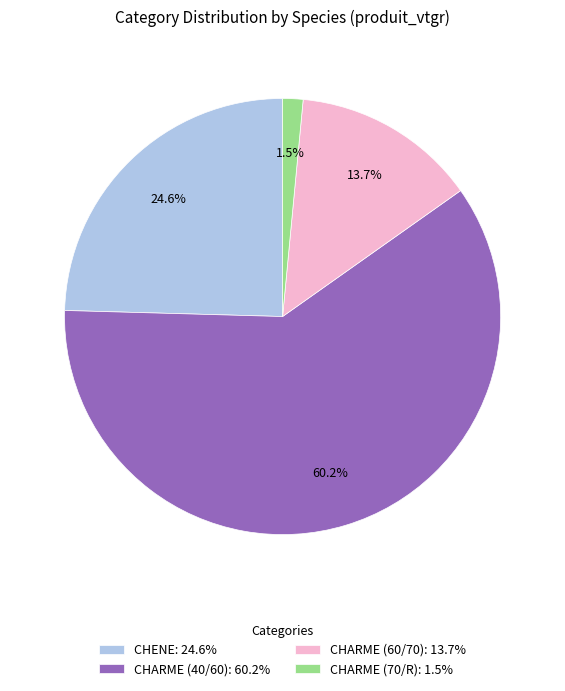

To the nearest percent, what is the combined percentage of CHARME (40/60) and CHENE?

85%